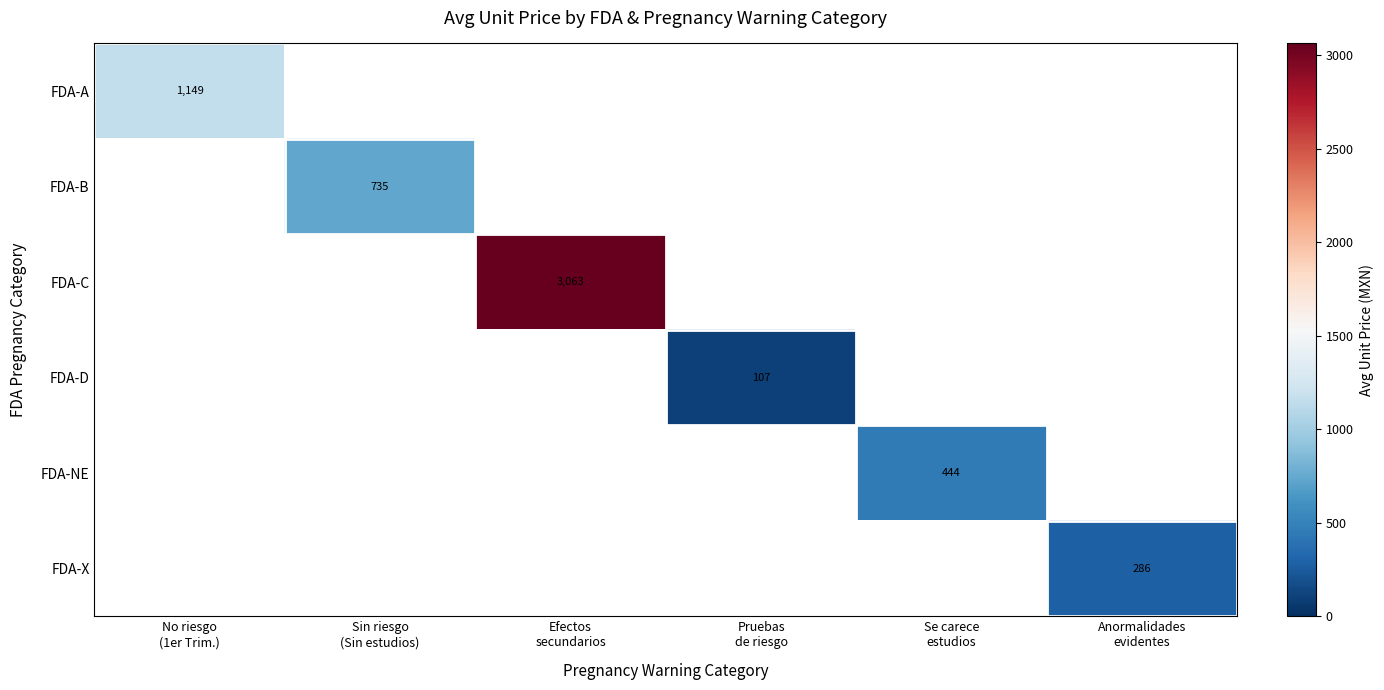

Which category has the lowest value in the FDA-A series?

No riesgo (1er Trim.)